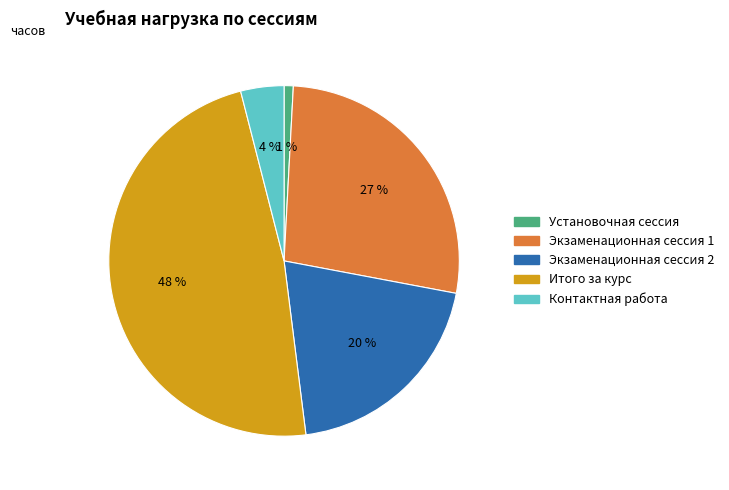

Count the number of slices in the pie.

5